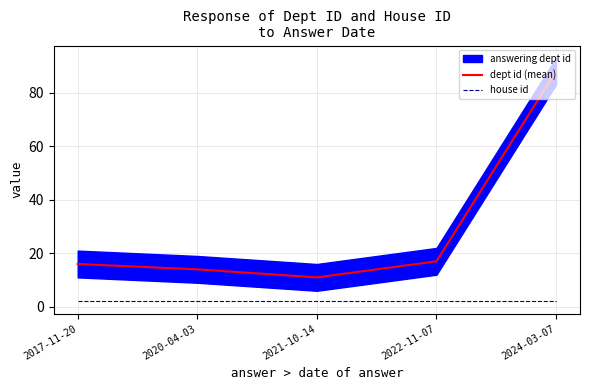

True or false: house id and dept id (mean) intersect in this chart.

False